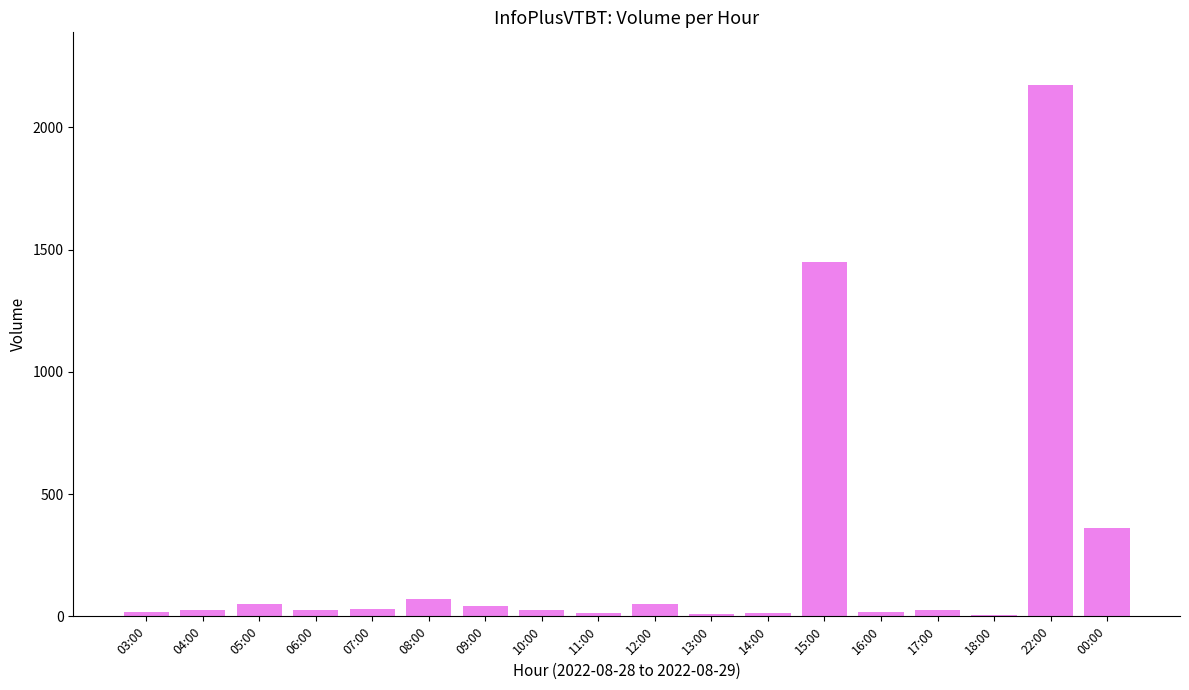

How many data points does each series have?

18